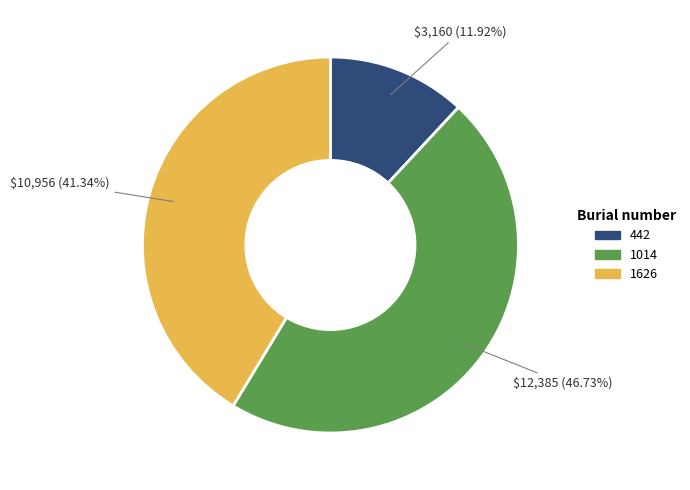

What percentage do 1626 and 442 together represent?

53.3%